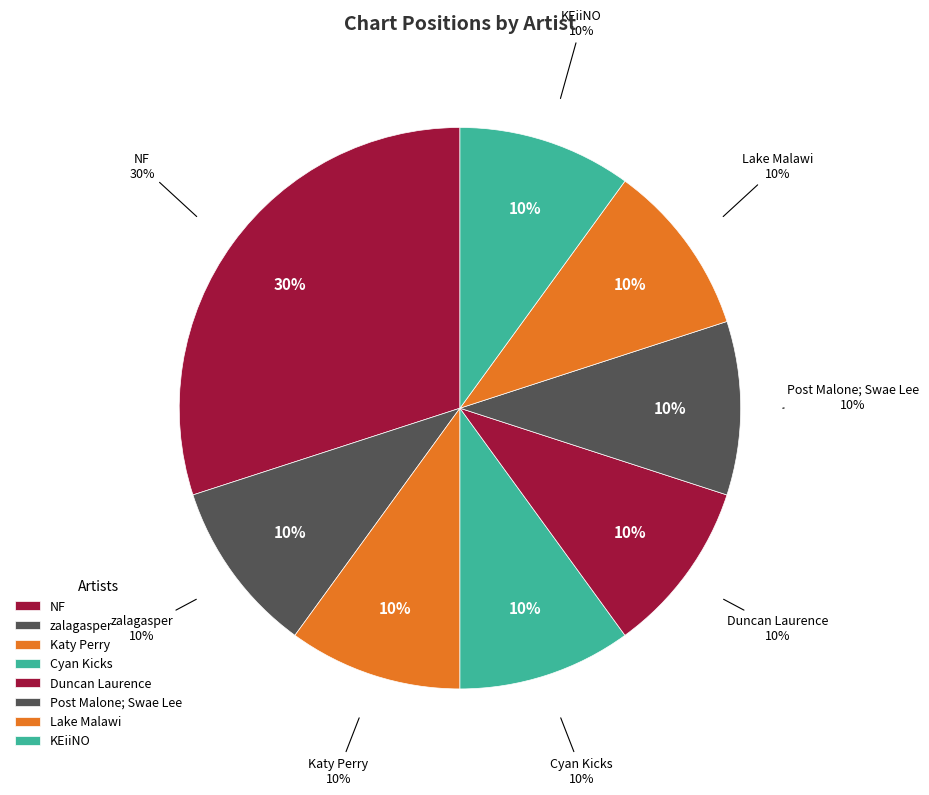

What percentage is NOT represented by Cyan Kicks?

90.0%